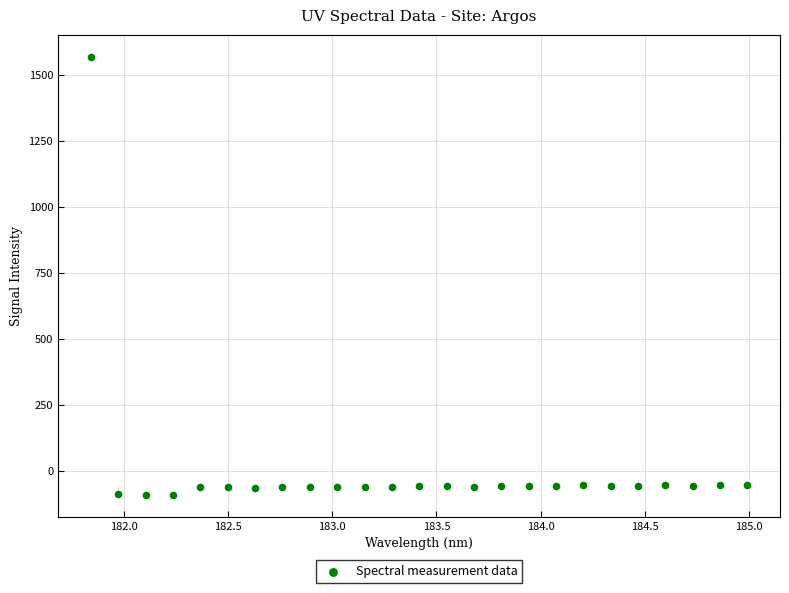

What is the range of X values (max minus min)?

3.1